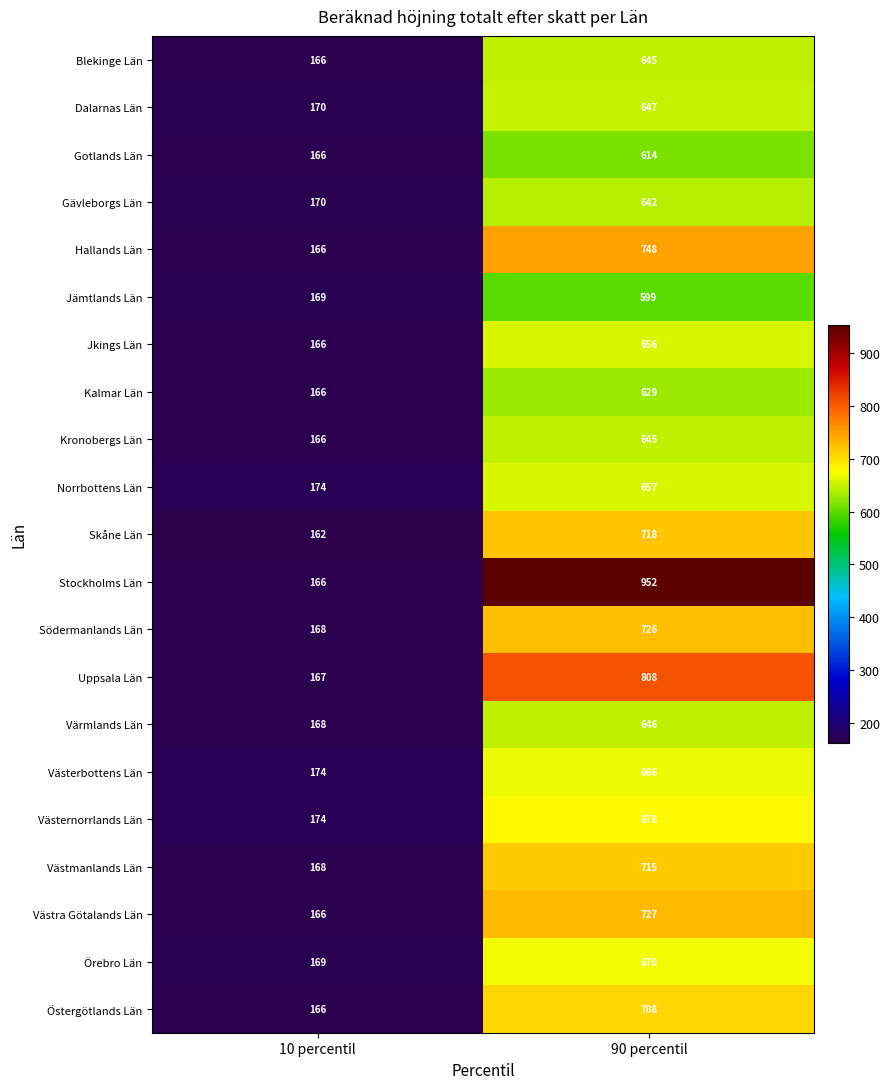

Is it true that Gotlands Län equals 413 at 90 percentil?

False